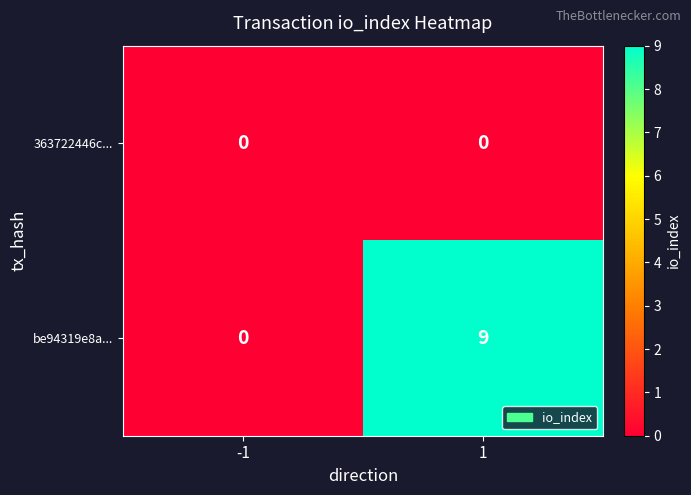

Reading left to right, extract all data points from this chart.

363722446c...: 0	0
be94319e8a...: 0	9